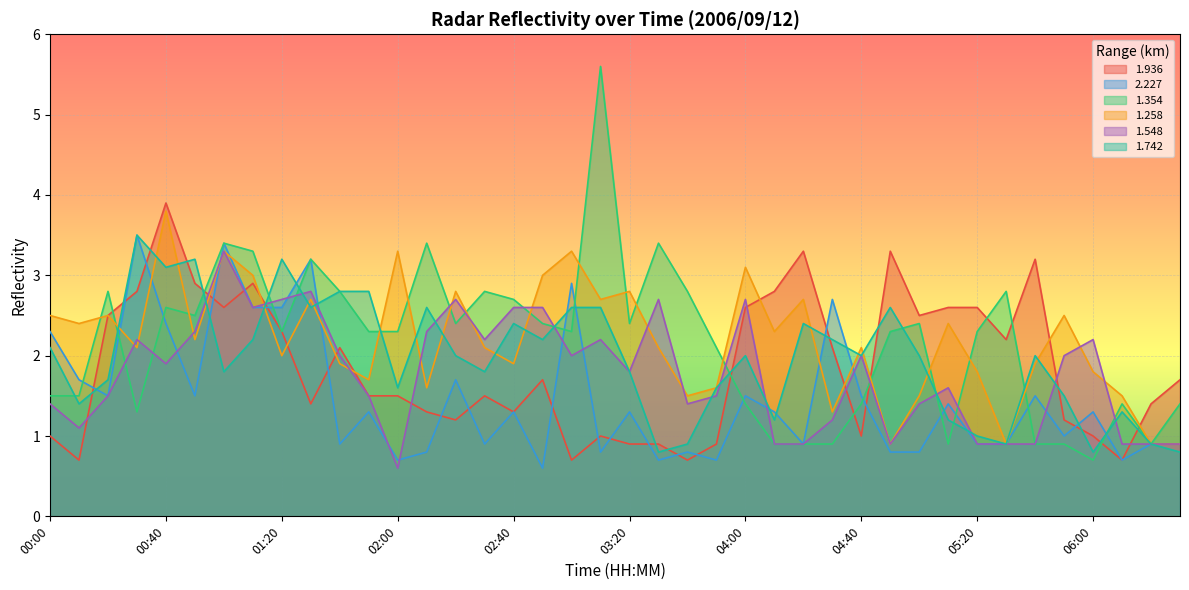

Which series has the widest spread of values?

1.354